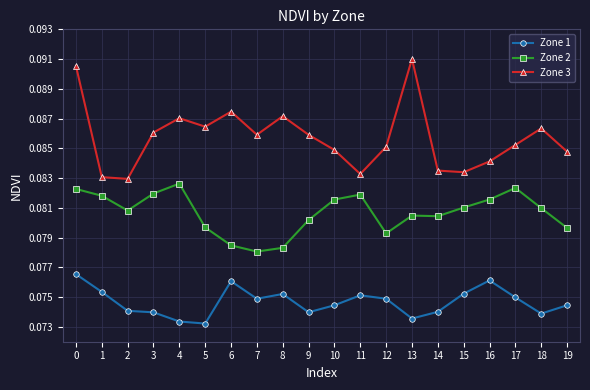

True or false: Zone 2 and Zone 3 intersect in this chart.

False